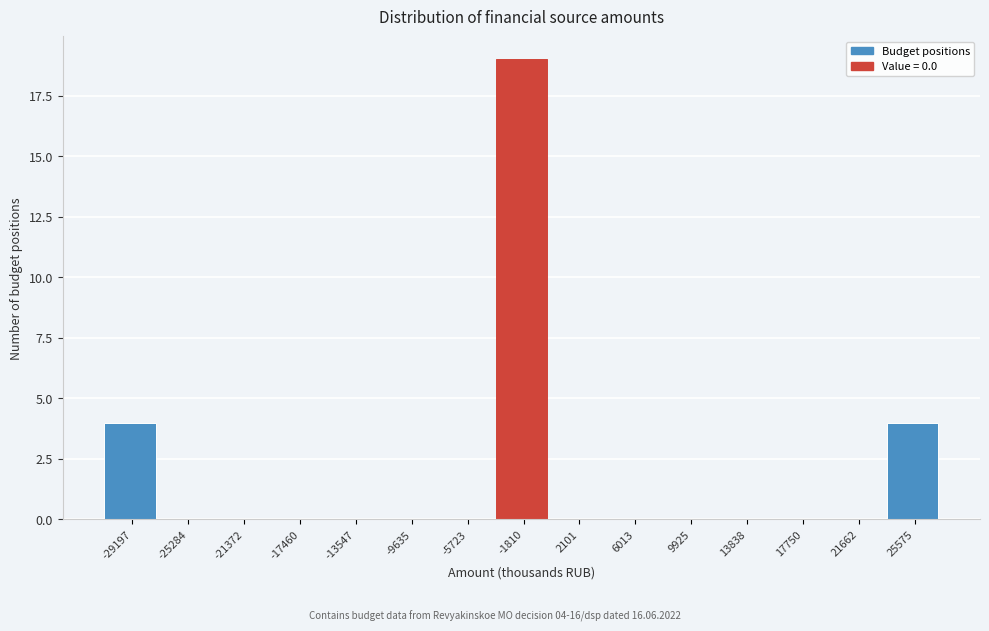

Reading left to right, what are all the values shown in this chart?

-29197=4	-25284=0	-21372=0	-17460=0	-13547=0	-9635=0	-5723=0	-1810=19	2101=0	6013=0	9925=0	13838=0	17750=0	21662=0	25575=4